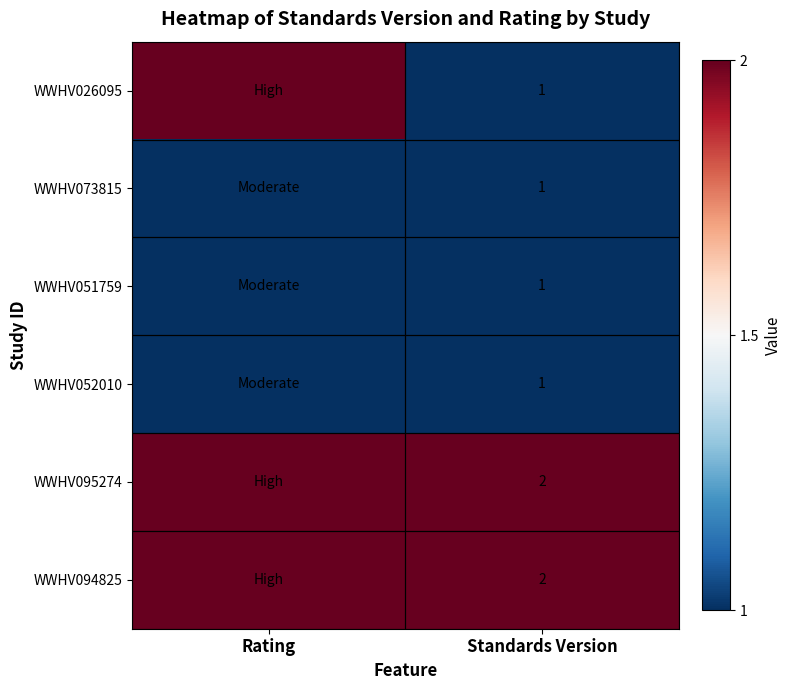

At which category does the chart reach its peak across all series?

Rating